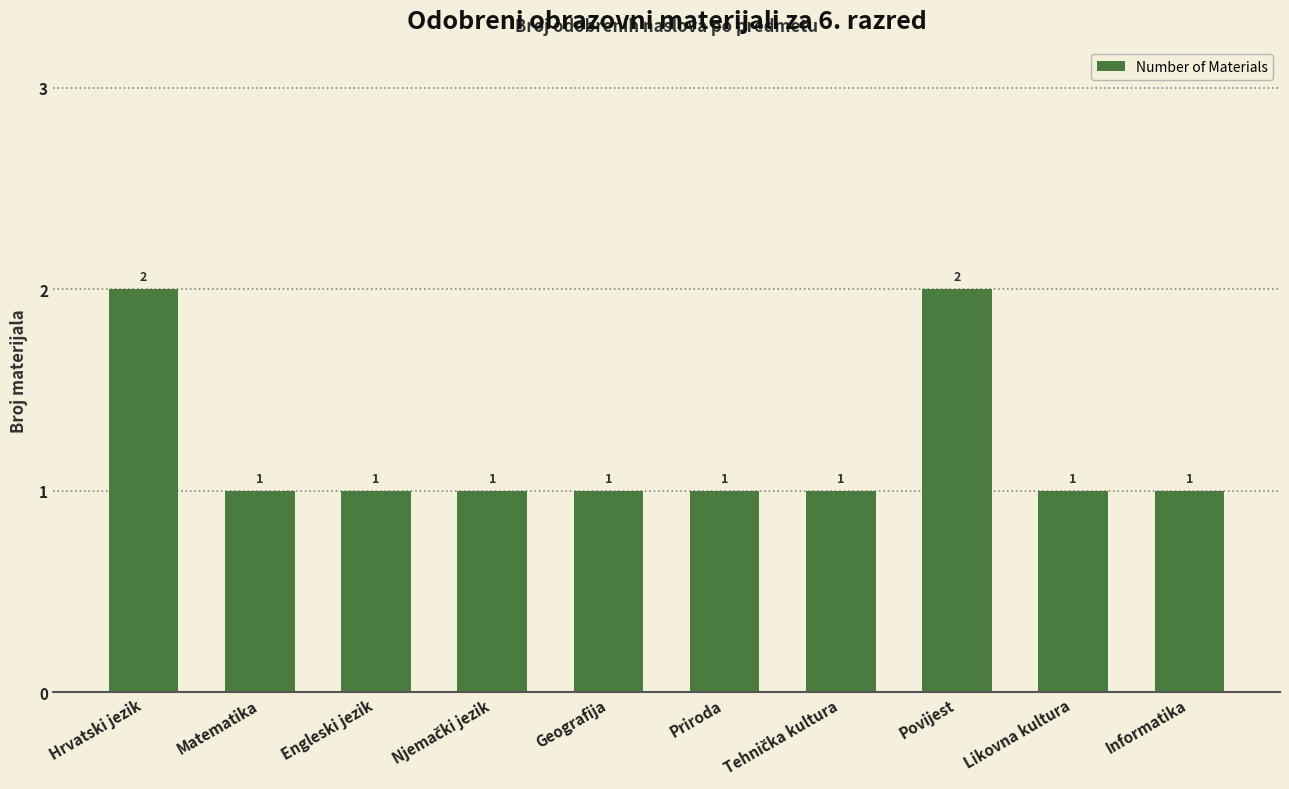

Reading right to left, list all the values displayed in this chart.

1	1	2	1	1	1	1	1	1	2